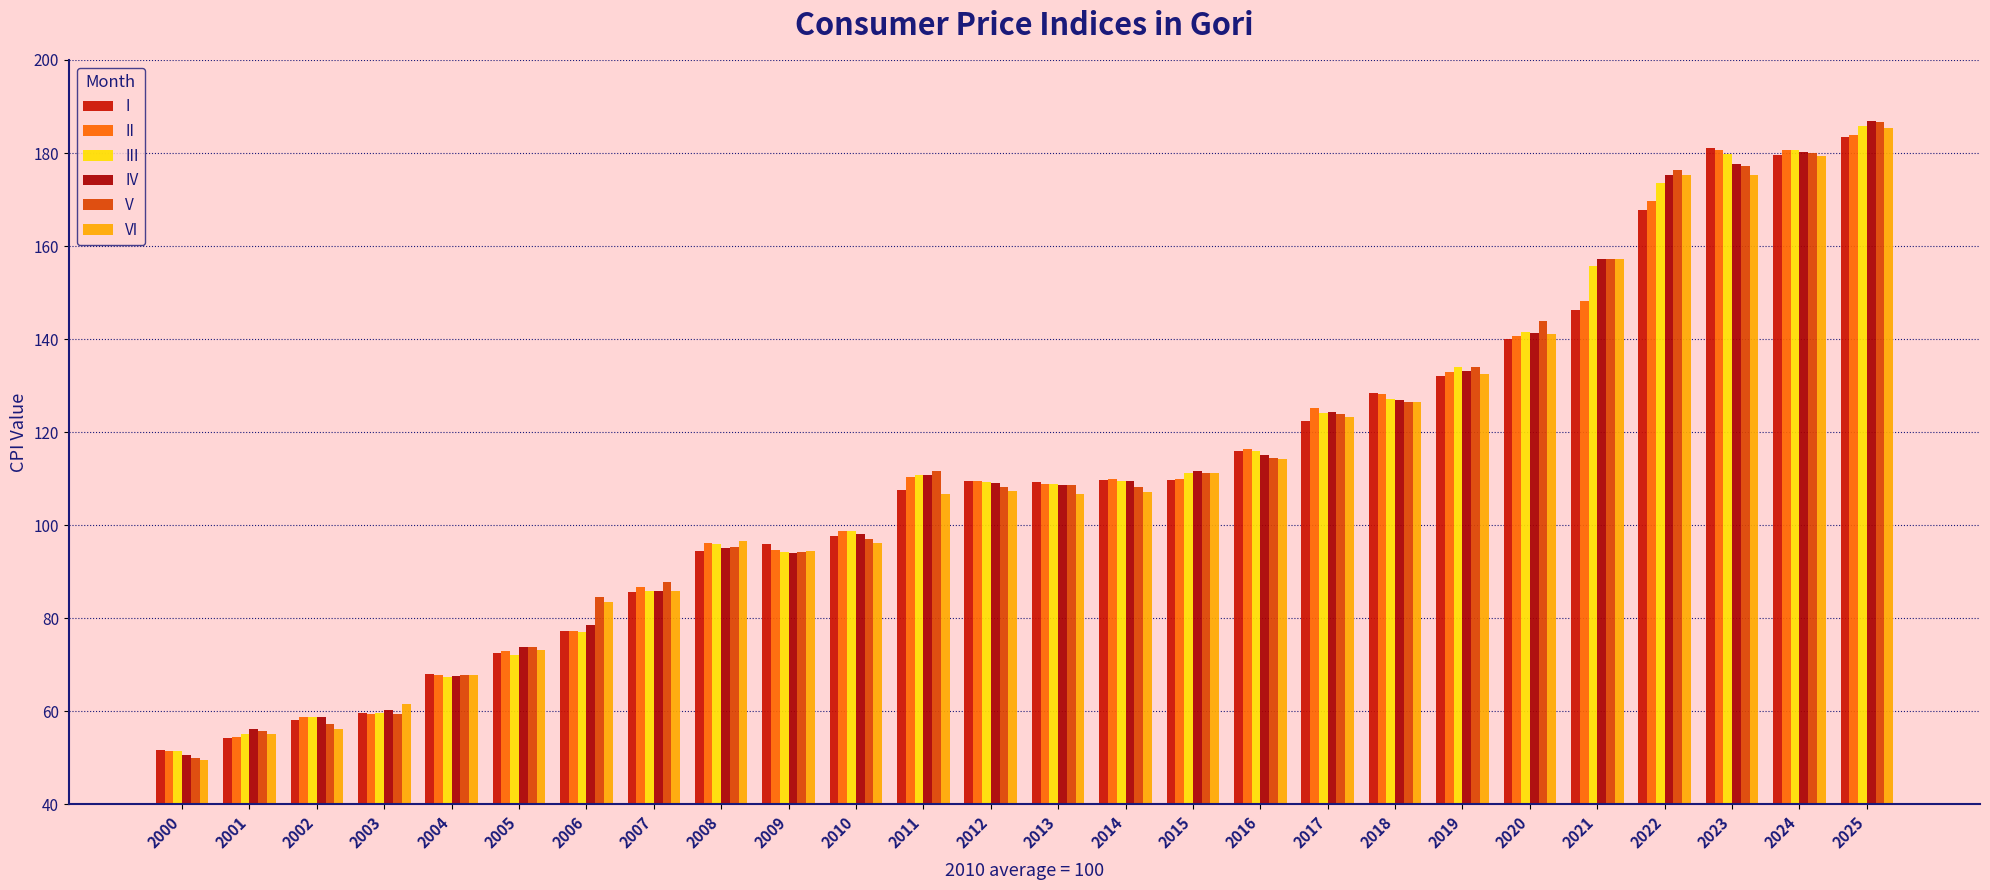

What is the value of the I bar at the 26th from the left?

183.4